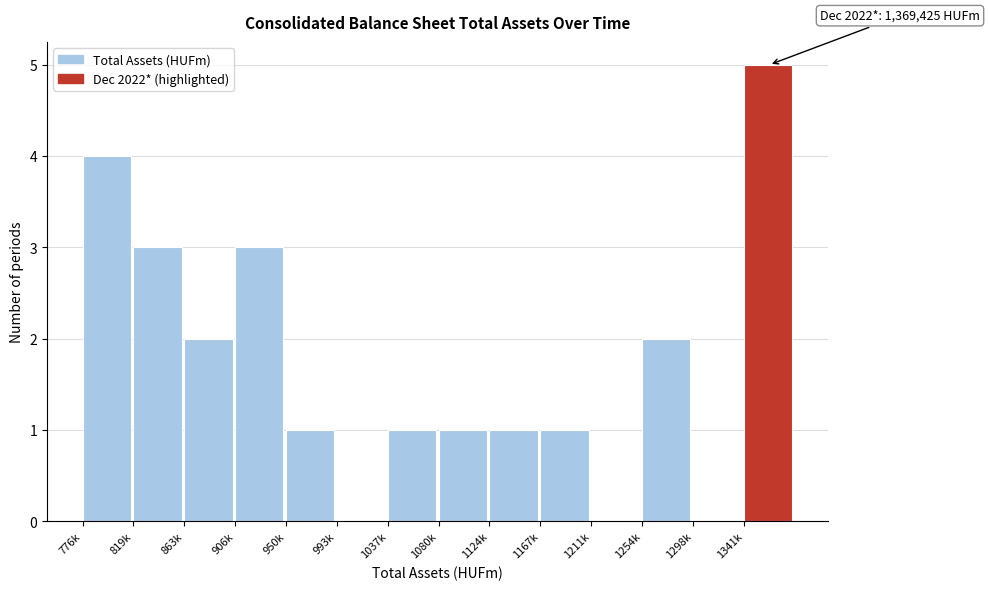

Reading left to right, list all the values displayed in this chart.

776k=4	819k=3	863k=2	906k=3	950k=1	993k=0	1037k=1	1080k=1	1124k=1	1167k=1	1211k=0	1254k=2	1298k=0	1341k=5